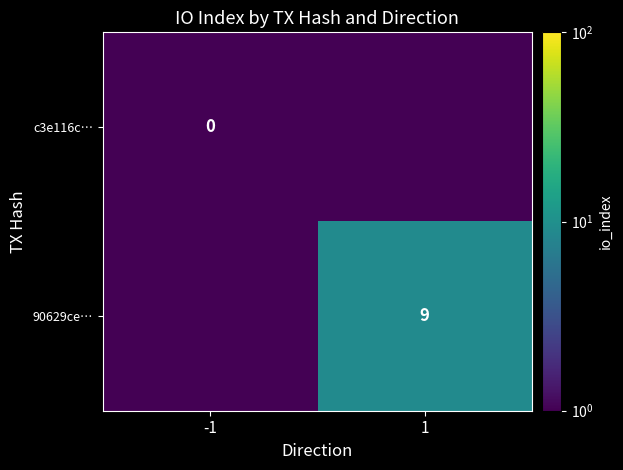

At how many categories does at least one series exceed 3?

1